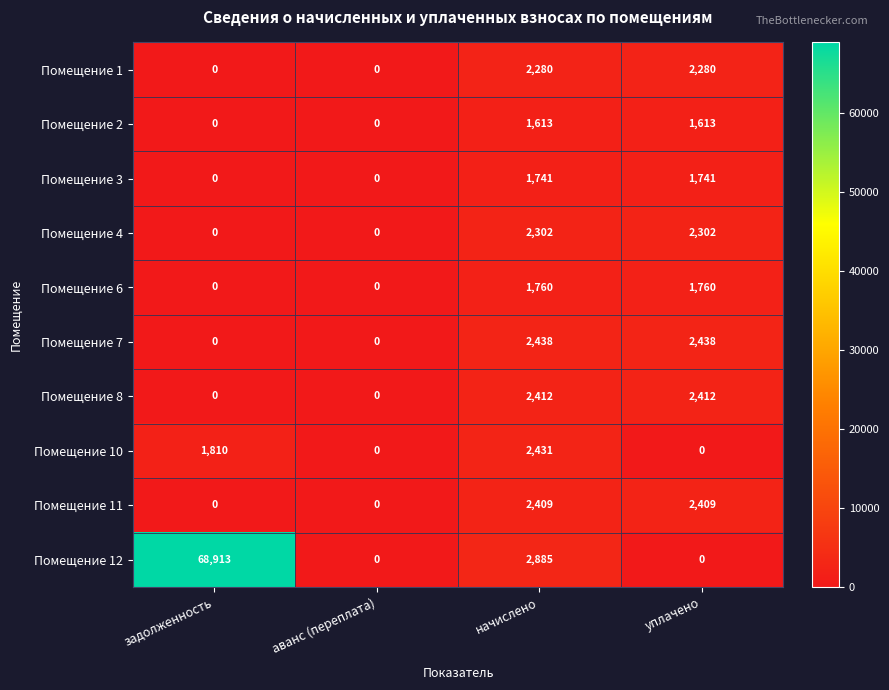

The value of Помещение 11 at начислено is 3933. True or false?

False